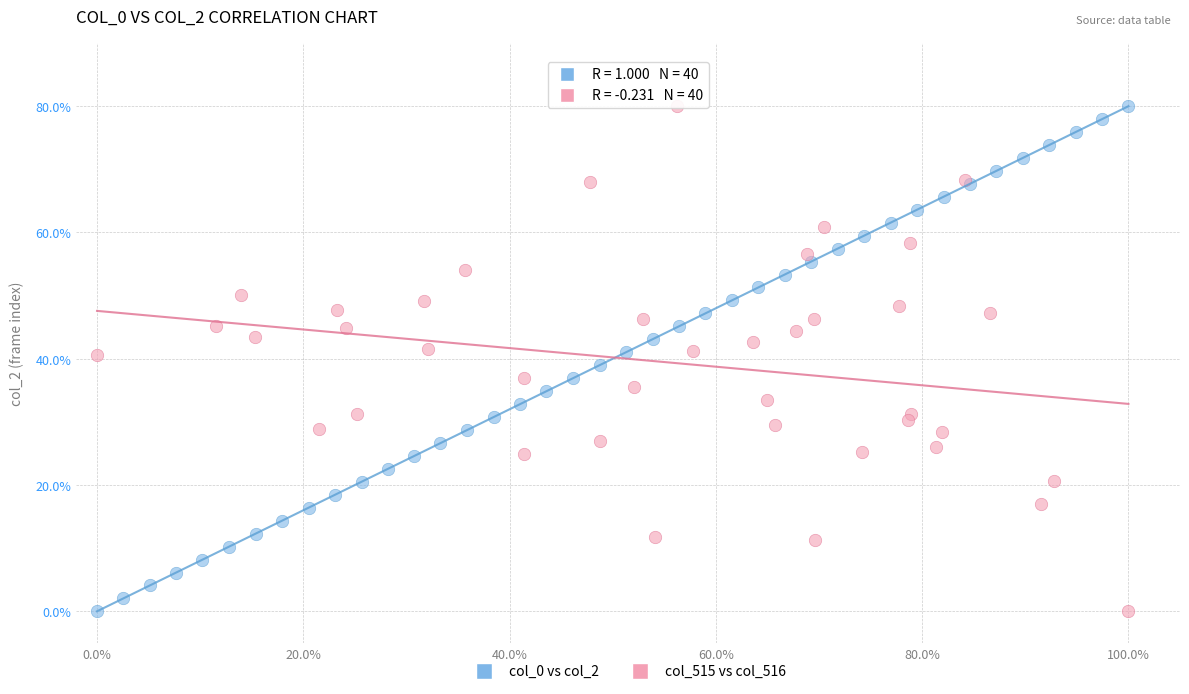

What are all the series names shown in the legend?

col_0 vs col_2, col_515 vs col_516